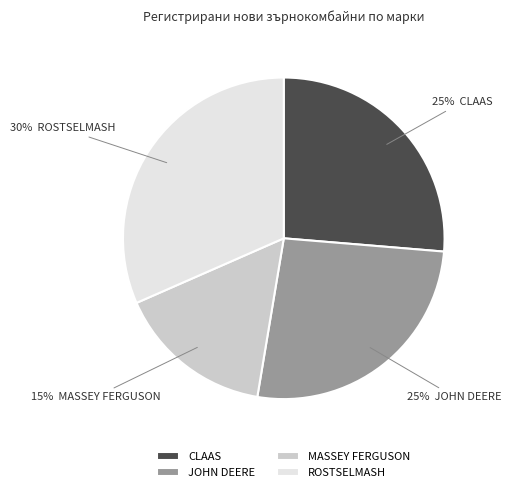

Which slice is the largest?

ROSTSELMASH